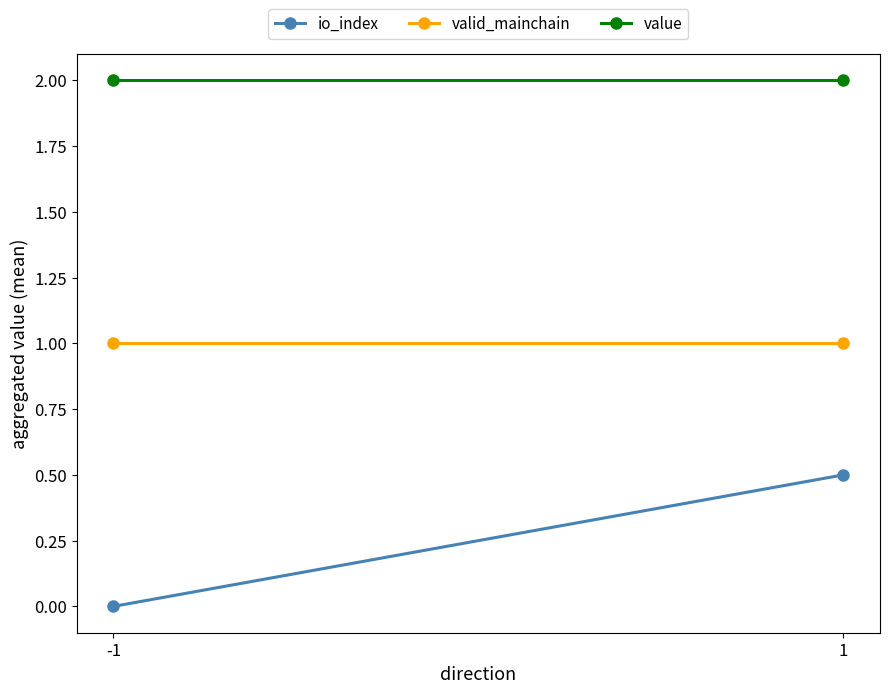

Is the value of value at 1 greater than the value of valid_mainchain at 1?

Yes